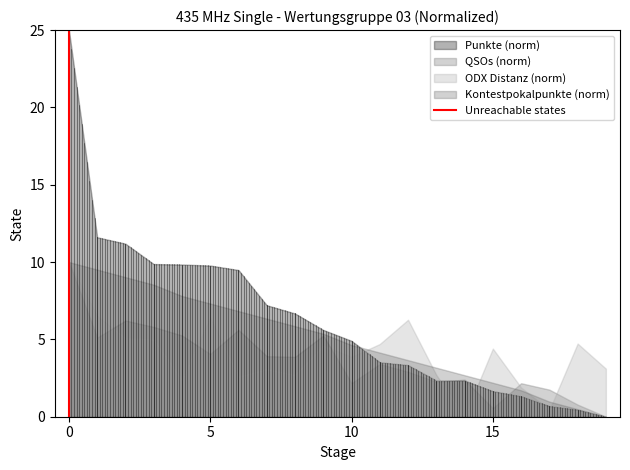

At which category does the chart reach its peak across all series?

0